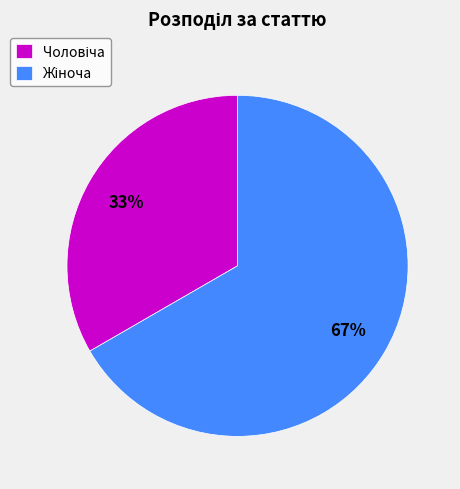

To the nearest percent, what is the average slice percentage?

50%